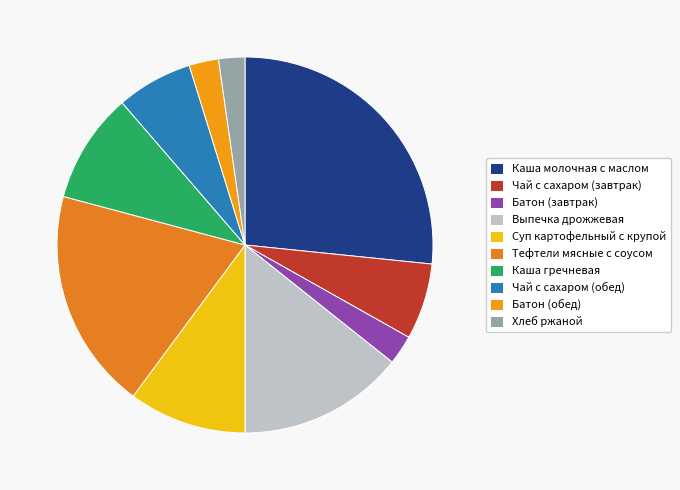

To the nearest percent, what portion does Чай с сахаром (завтрак) represent?

7%